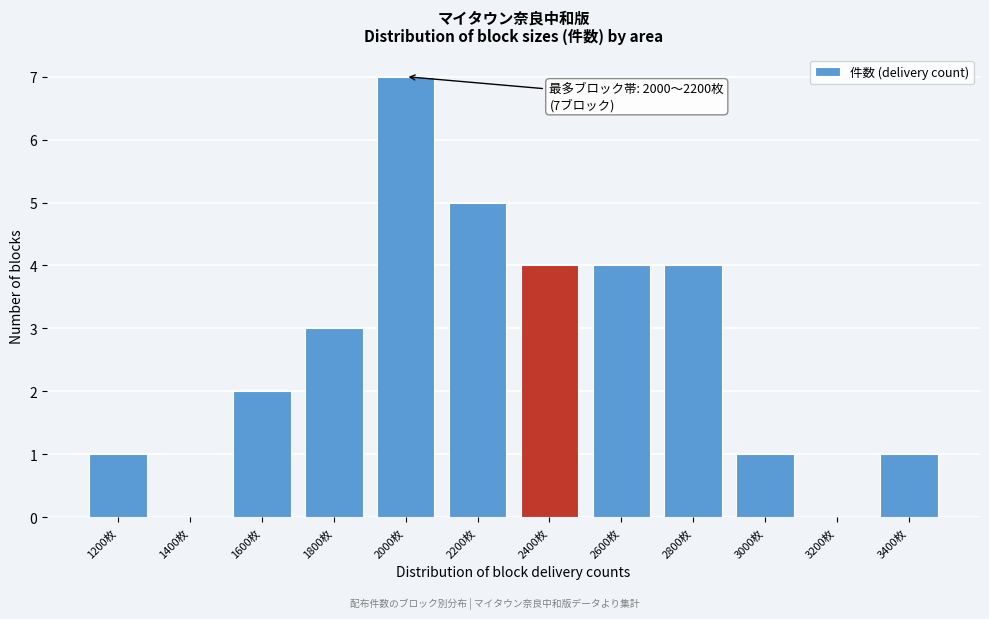

Reading right to left, extract all data points from this chart.

3400枚=1	3200枚=0	3000枚=1	2800枚=4	2600枚=4	2400枚=4	2200枚=5	2000枚=7	1800枚=3	1600枚=2	1400枚=0	1200枚=1